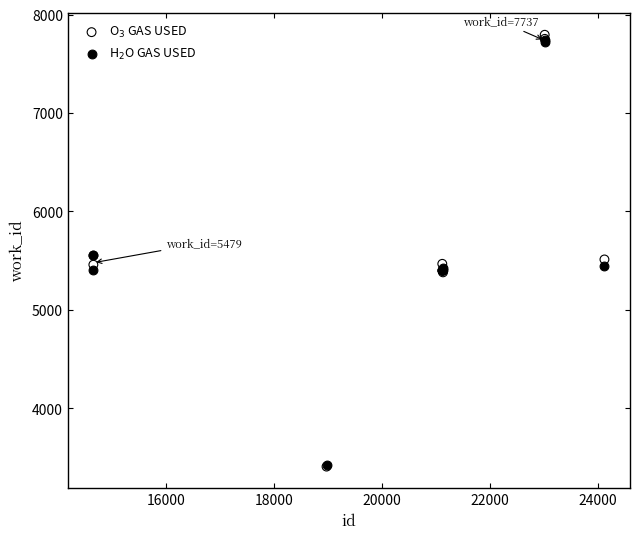

Which series contains the highest Y value?

O$_3$ GAS USED